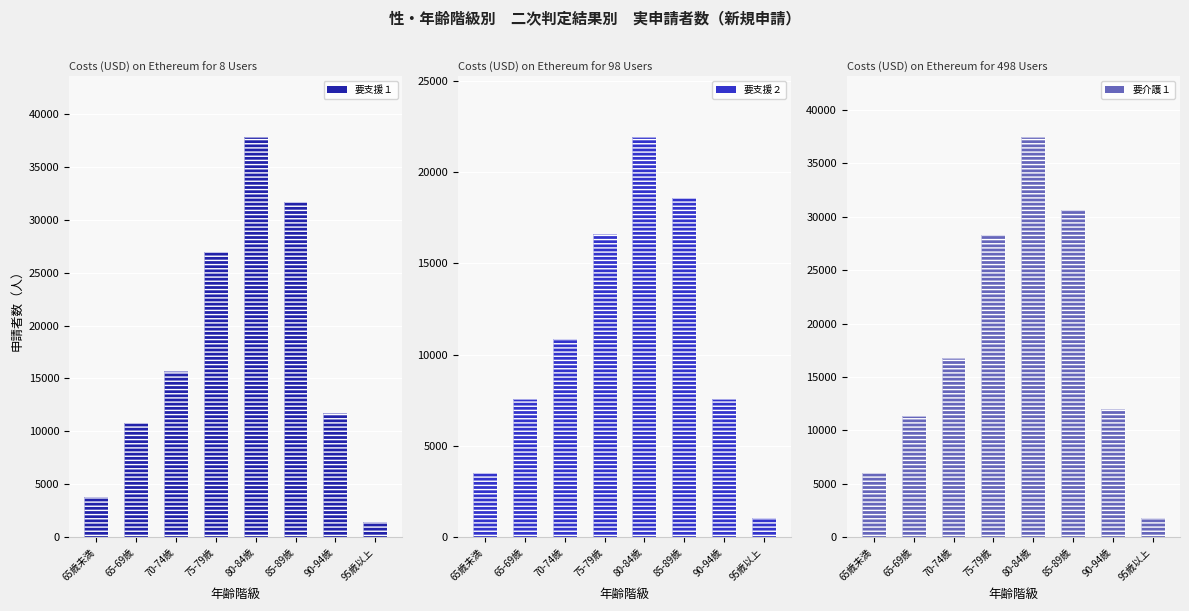

Which category has the highest value across all series?

80-84歳